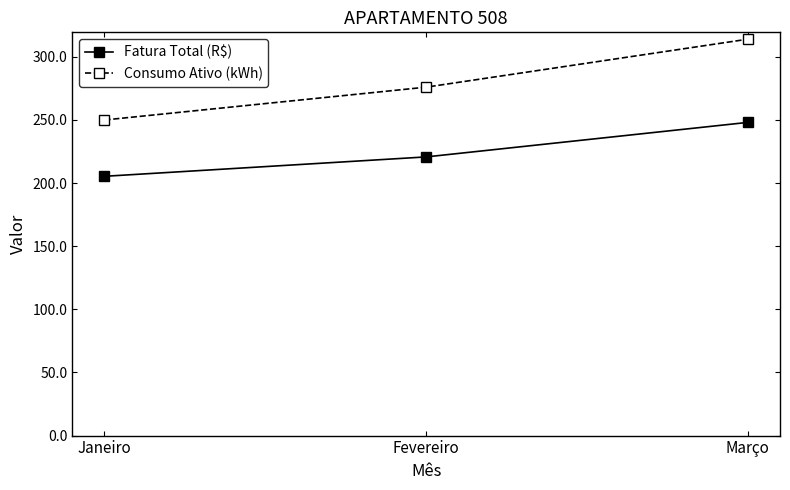

Rank the series at Fevereiro from lowest to highest value.

Fatura Total (R$), Consumo Ativo (kWh)